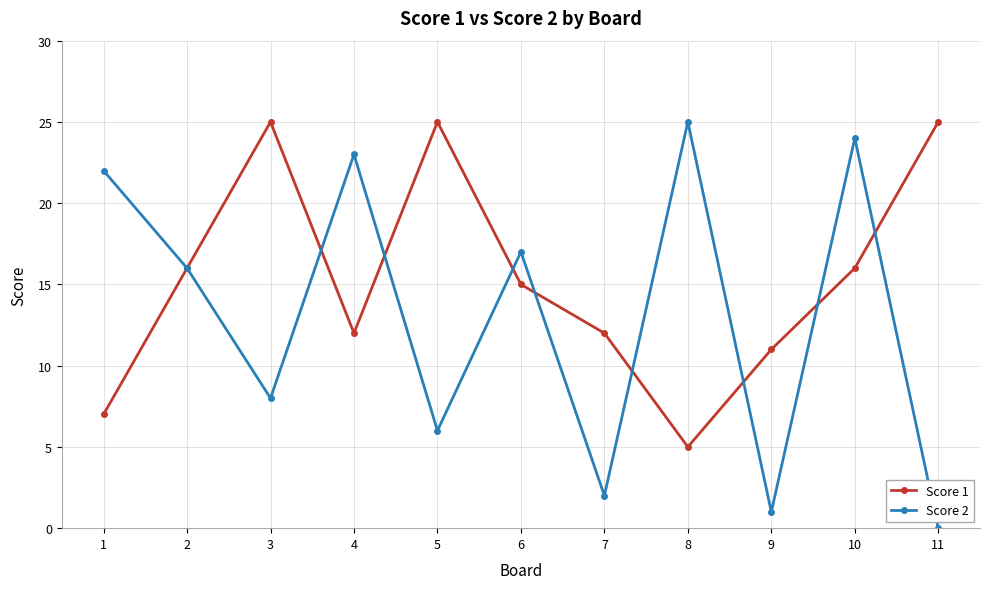

What is the lowest value of the Score 1 series?

5